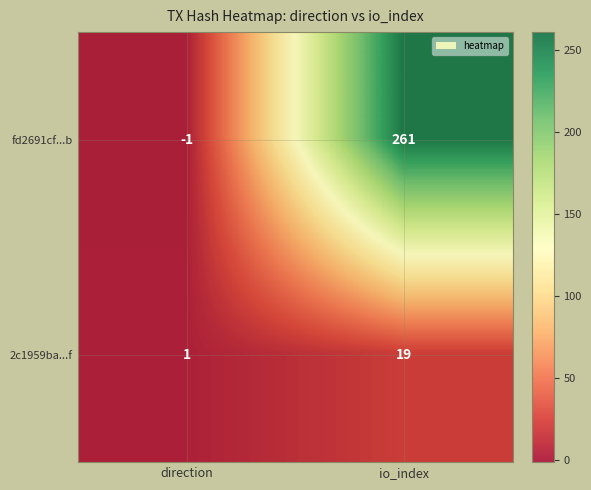

Reading left to right, list all the values displayed in this chart.

fd2691cf...b: -1	261
2c1959ba...f: 1	19